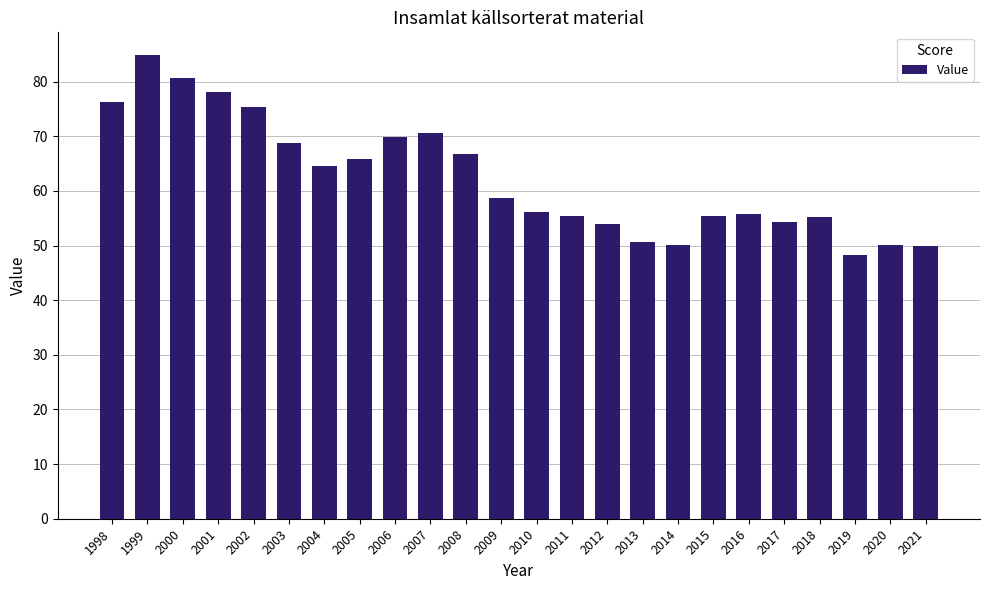

Which has a higher value, 2003 or 2015?

2003